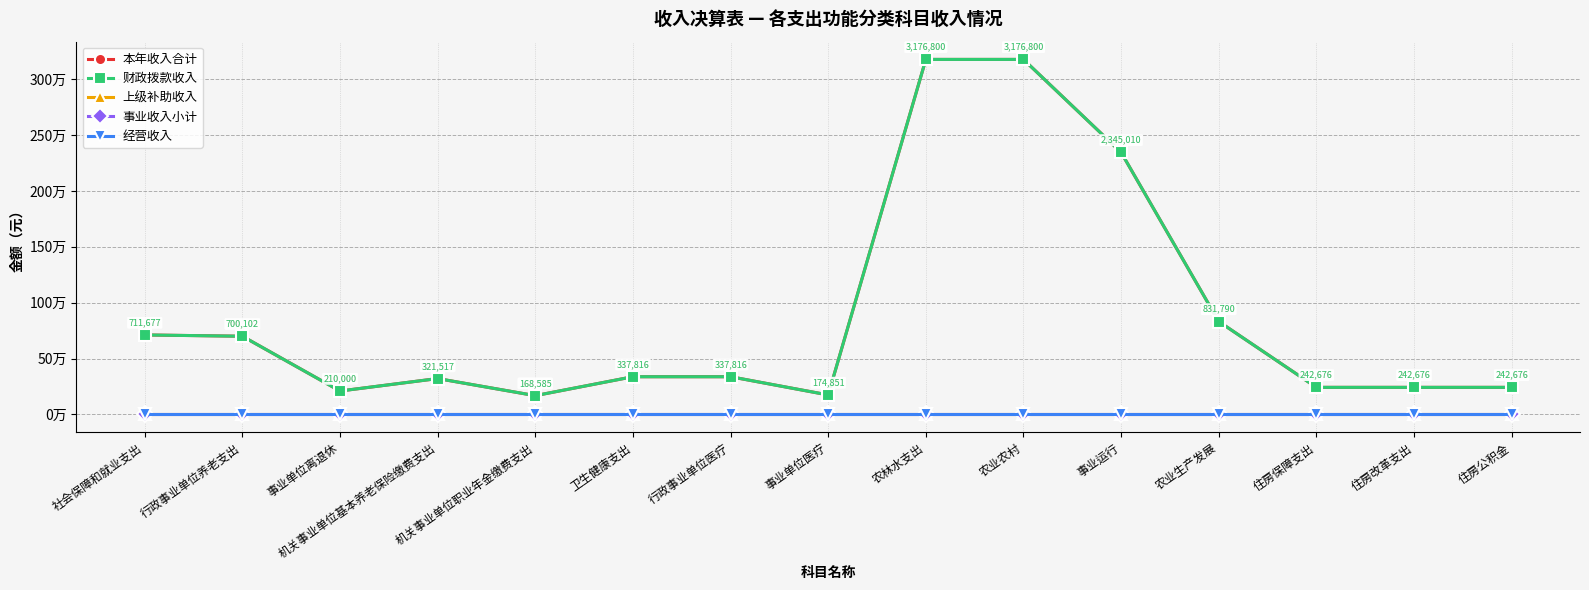

Does the chart have visible grid lines?

Yes